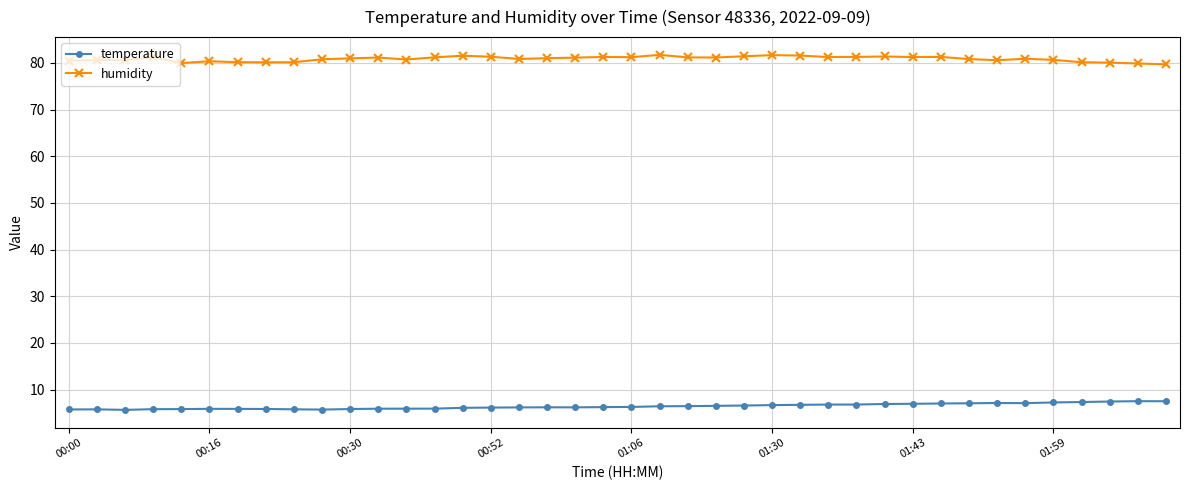

Rank the series by their average value, from highest to lowest.

humidity, temperature